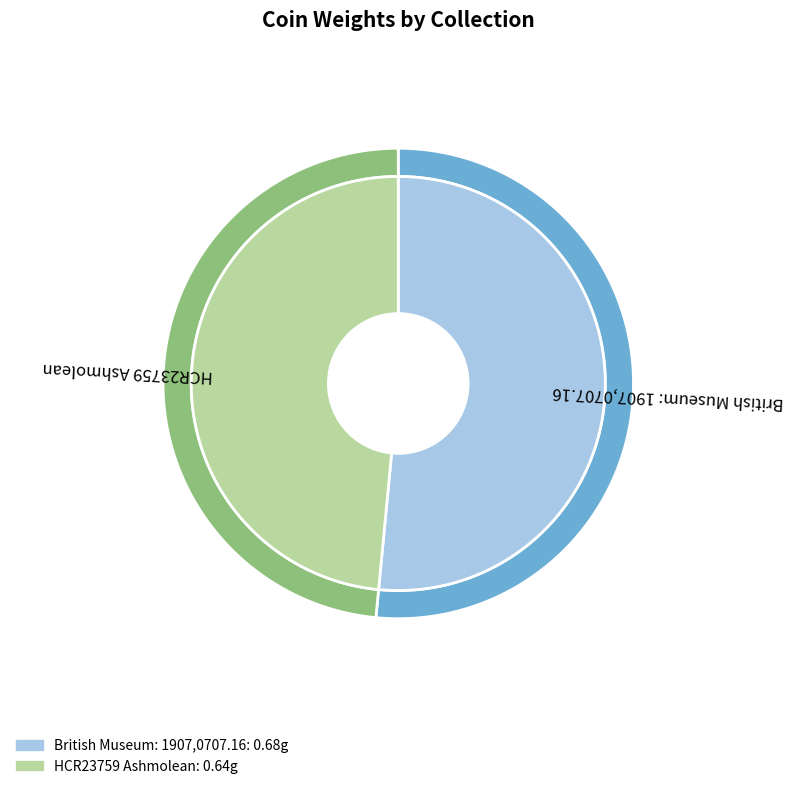

To the nearest percent, what is the average slice percentage?

50%